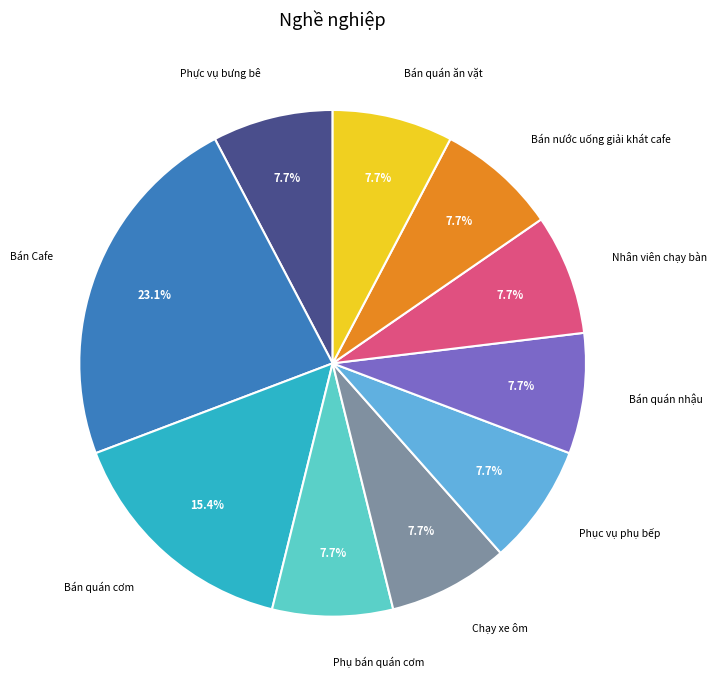

Is there any slice that represents more than half of the pie?

No